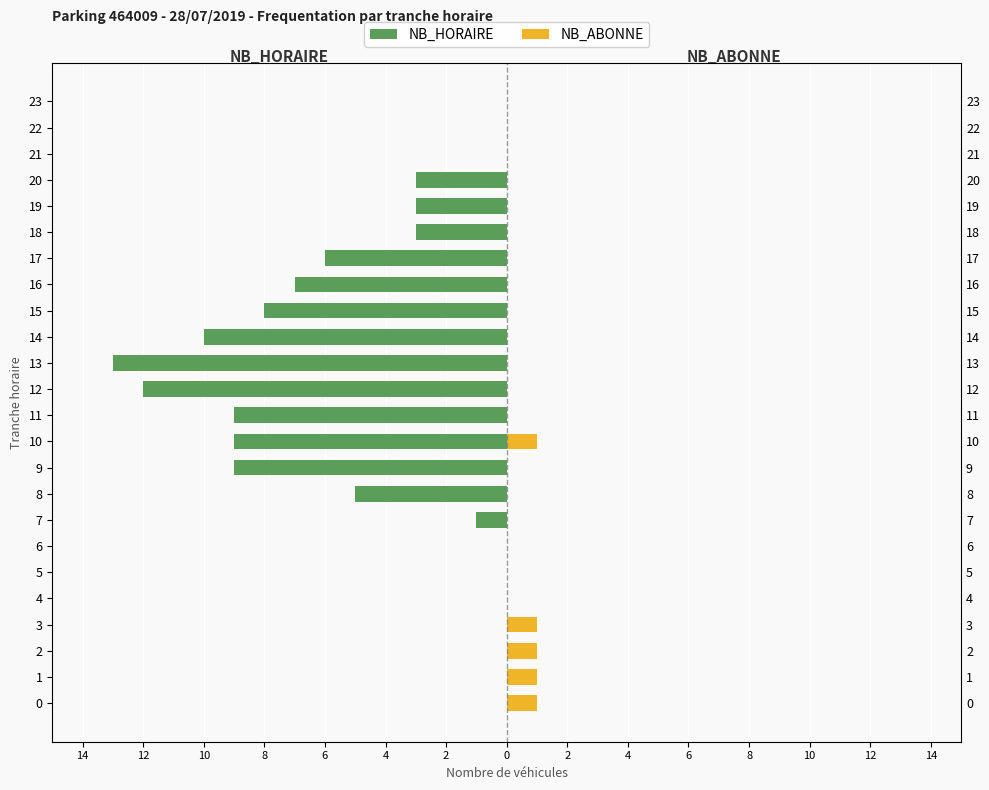

What is the difference between the highest and lowest values at 20?

3